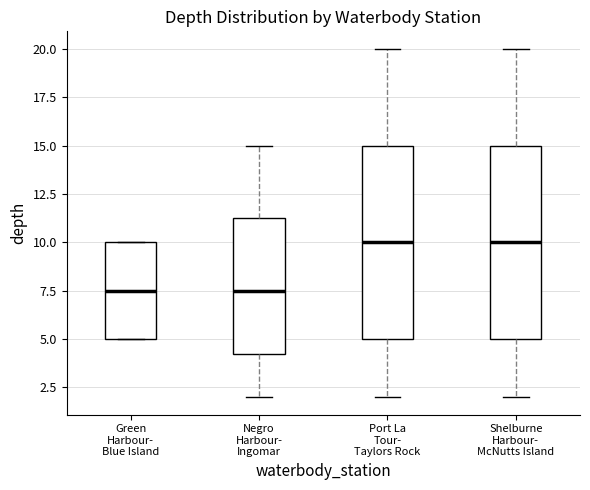

Reading left to right, transcribe this box plot: for each box, give where its median line is, the range the box spans, and where its two whiskers end, as read against the y-axis. The values are not printed on the chart, so give them approximately, as read against the axis.

Green Harbour- Blue Island: median 7.5, box 5.0 to 10.0, whiskers 5.0 to 10.0
Negro Harbour- Ingomar: median 7.5, box 4.5 to 11.5, whiskers 2.0 to 15.0
Port La Tour- Taylors Rock: median 10.0, box 5.0 to 15.0, whiskers 2.0 to 20.0
Shelburne Harbour- McNutts Island: median 10.0, box 5.0 to 15.0, whiskers 2.0 to 20.0